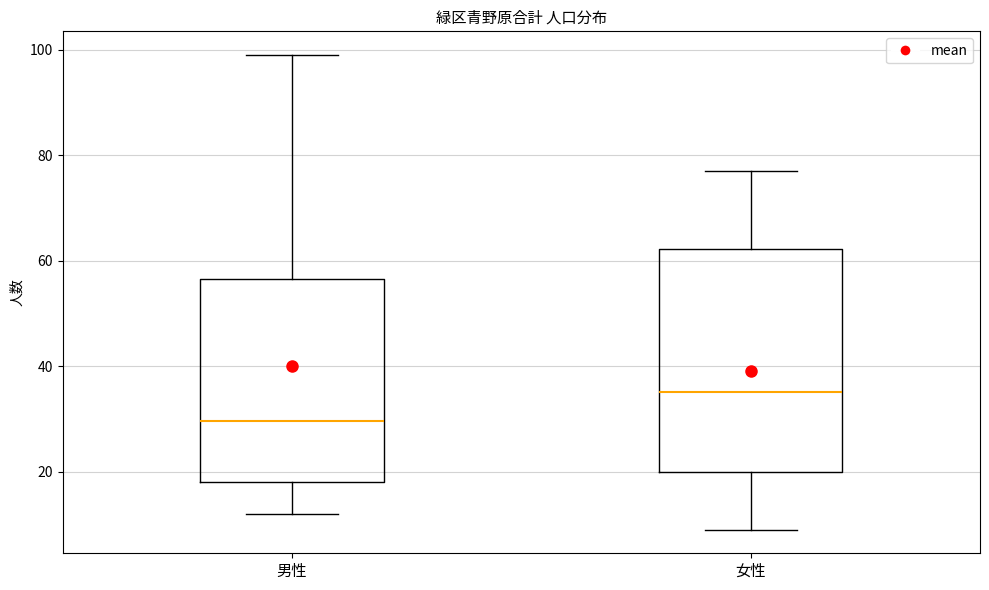

Reading left to right, transcribe this box plot: for each box, give where its median line is, the range the box spans, and where its two whiskers end, as read against the y-axis. The values are not printed on the chart, so give them approximately, as read against the axis.

男性: median 30, box 18 to 56, whiskers 12 to 100
女性: median 36, box 20 to 62, whiskers 10 to 78